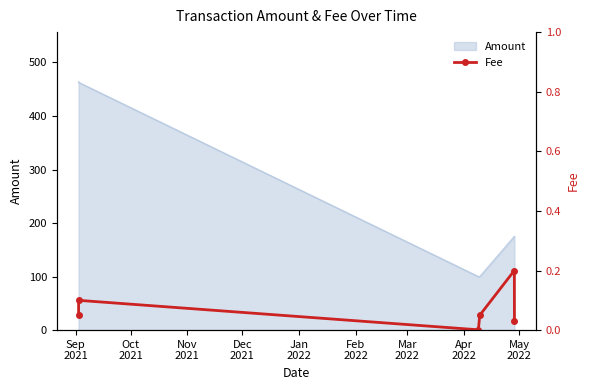

What is the maximum value for Amount?

463.9